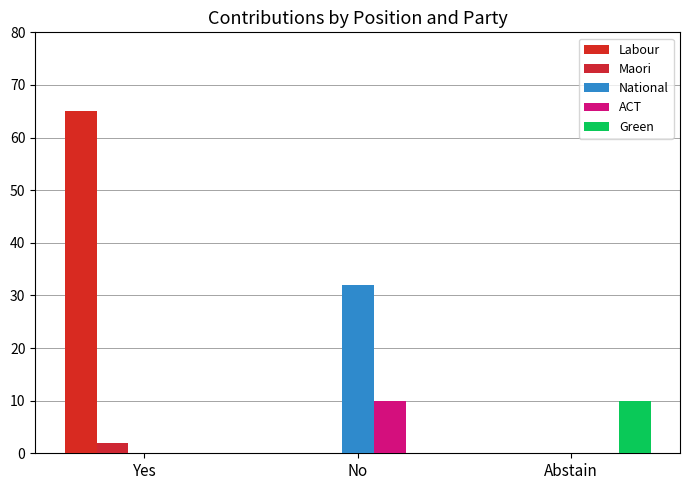

Reading left to right, what are all the values shown in this chart?

Labour: 65	0	0
Maori: 2	0	0
National: 0	32	0
ACT: 0	10	0
Green: 0	0	10